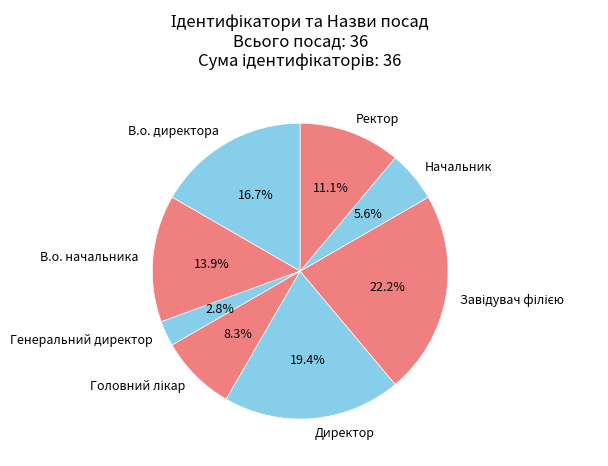

How many slices are in this pie chart?

8